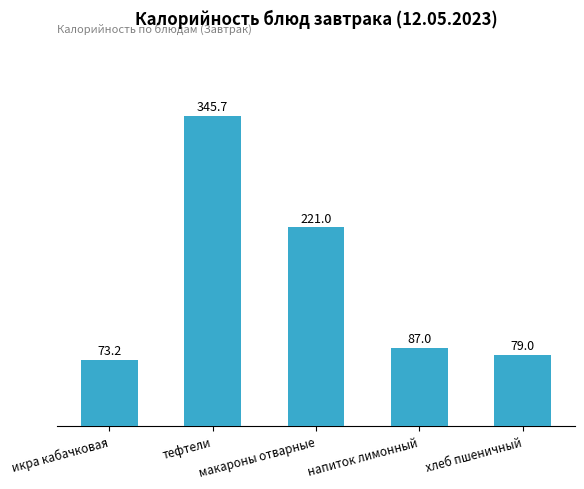

Reading left to right, transcribe all the data shown in this chart.

73.2	345.7	221.0	87.0	79.0